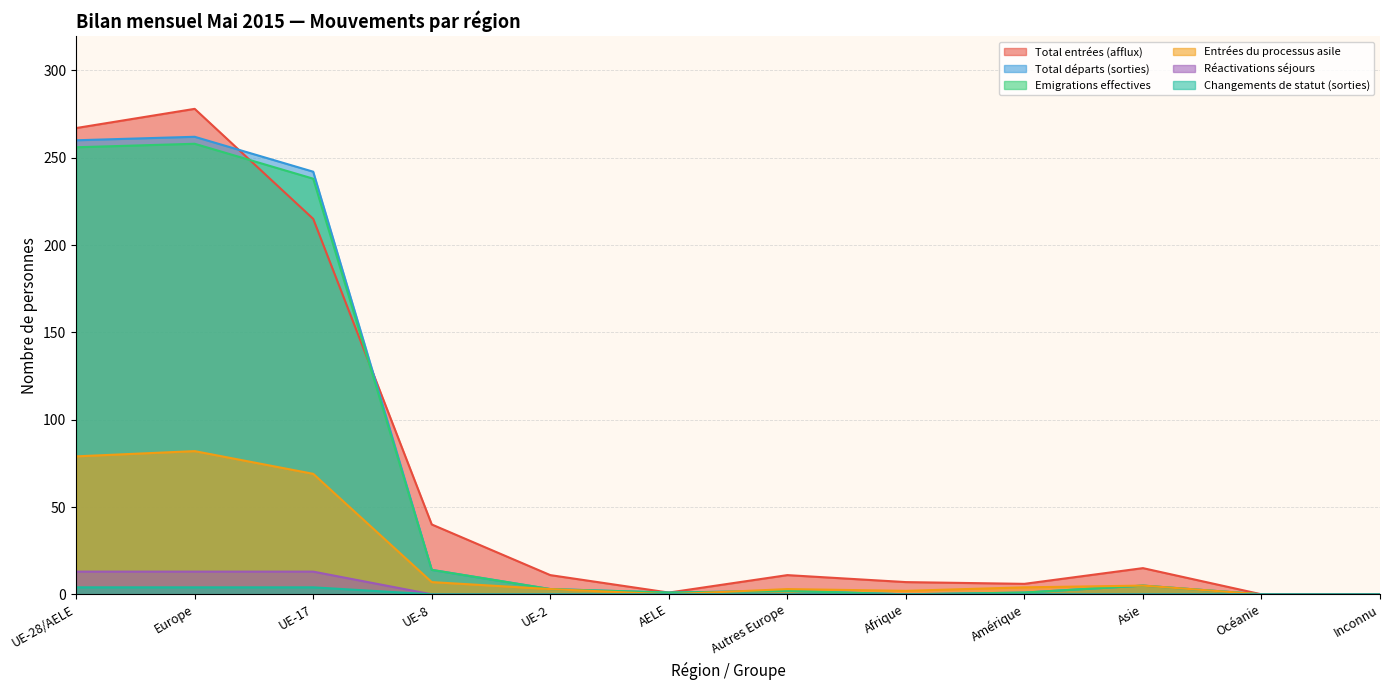

Reading left to right, list all the values displayed in this chart.

Total entrées (afflux): UE-28/AELE=267	Europe=278	UE-17=215	UE-8=40	UE-2=11	AELE=1	Autres Europe=11	Afrique=7	Amérique=6	Asie=15	Océanie=0	Inconnu=0
Total départs (sorties): UE-28/AELE=260	Europe=262	UE-17=242	UE-8=14	UE-2=3	AELE=1	Autres Europe=2	Afrique=0	Amérique=1	Asie=5	Océanie=0	Inconnu=0
Emigrations effectives: UE-28/AELE=256	Europe=258	UE-17=238	UE-8=14	UE-2=3	AELE=1	Autres Europe=2	Afrique=0	Amérique=1	Asie=5	Océanie=0	Inconnu=0
Entrées du processus asile: UE-28/AELE=79	Europe=82	UE-17=69	UE-8=7	UE-2=3	AELE=0	Autres Europe=3	Afrique=2	Amérique=4	Asie=5	Océanie=0	Inconnu=0
Réactivations séjours: UE-28/AELE=13	Europe=13	UE-17=13	UE-8=0	UE-2=0	AELE=0	Autres Europe=0	Afrique=0	Amérique=0	Asie=0	Océanie=0	Inconnu=0
Changements de statut (sorties): UE-28/AELE=4	Europe=4	UE-17=4	UE-8=0	UE-2=0	AELE=0	Autres Europe=0	Afrique=0	Amérique=0	Asie=0	Océanie=0	Inconnu=0